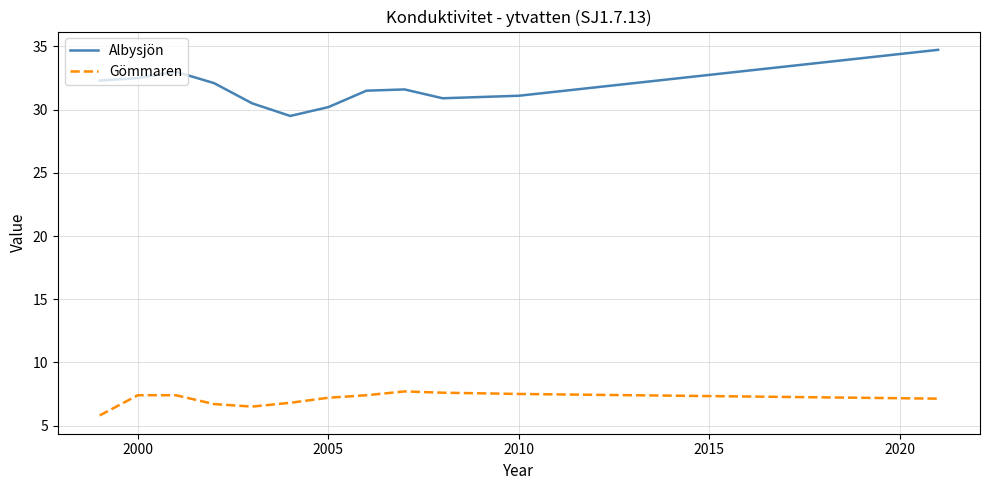

What is the sum of all Gömmaren values?

85.1